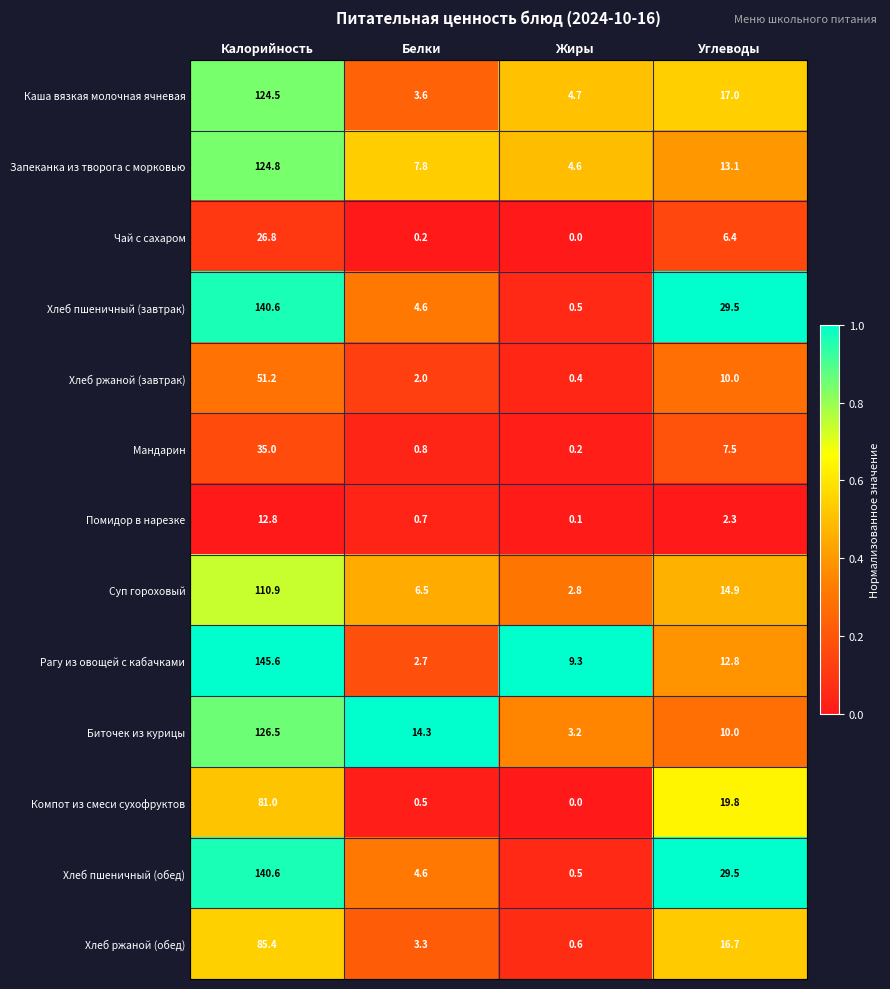

The value of Суп гороховый at Жиры is 4.6. True or false?

False